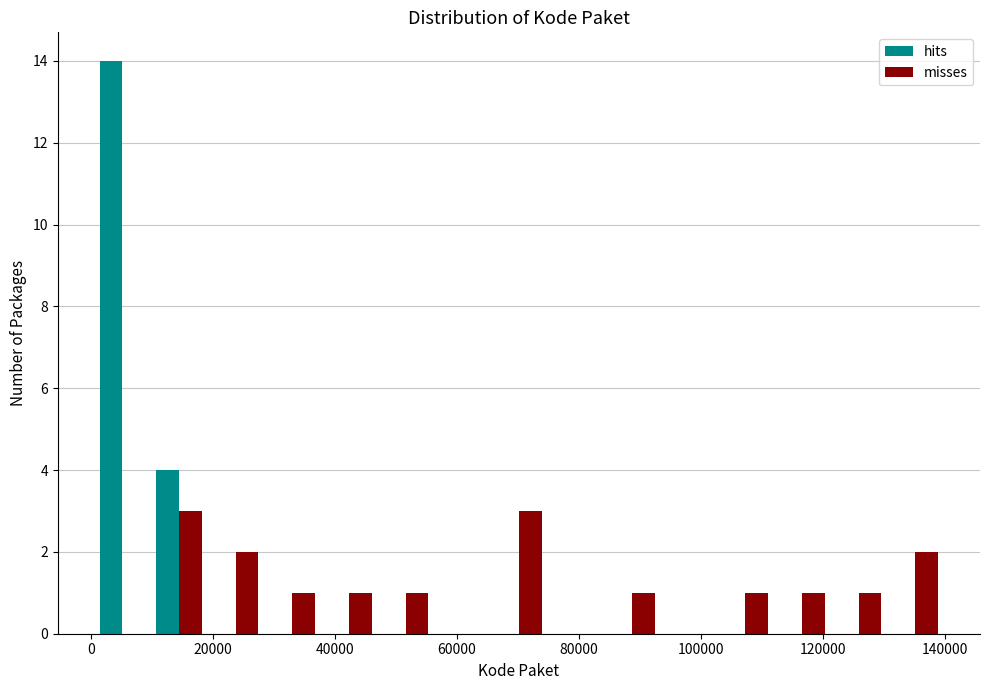

What is the height of the misses bar covering 38000 to 46000 on the x-axis? Neither the bar edges nor the heights are printed on the chart, so give them approximately, as read against the axes.

1